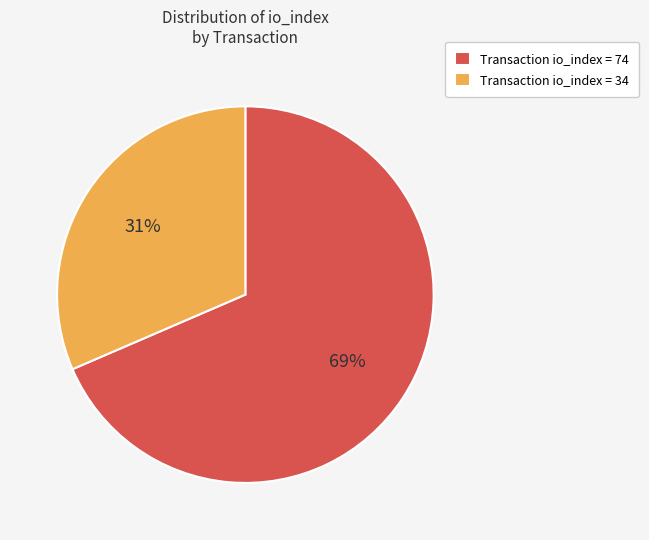

To the nearest percent, what portion does Transaction io_index = 74 represent?

69%